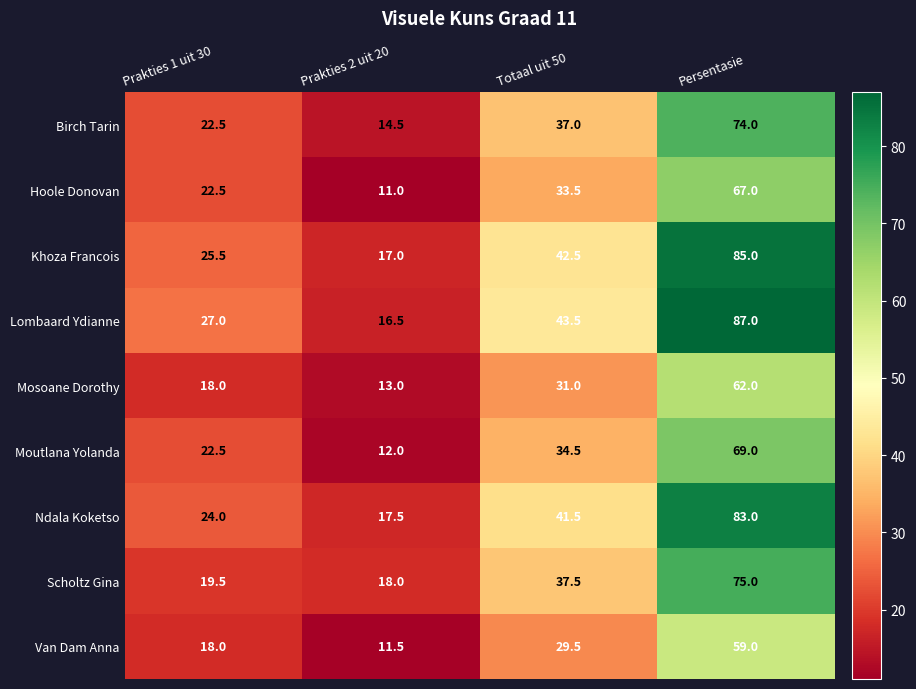

What is the difference between the maximum and minimum values in the Lombaard Ydianne series?

70.5